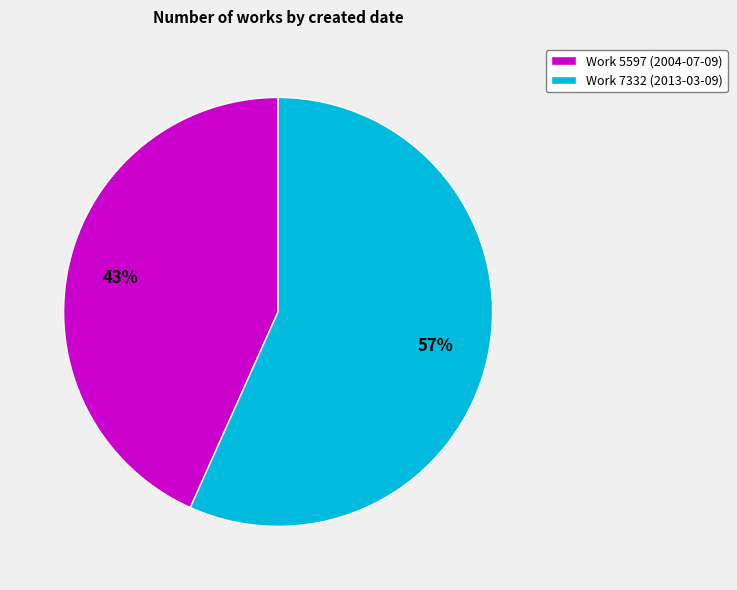

How many slices are in this pie chart?

2